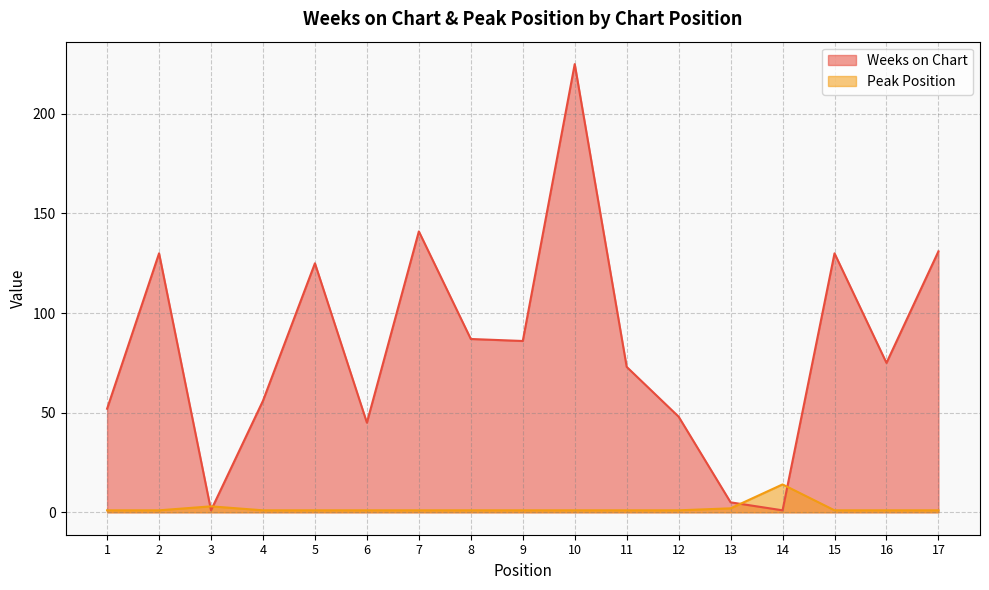

Is it true that Weeks on Chart equals 131 at 17?

True